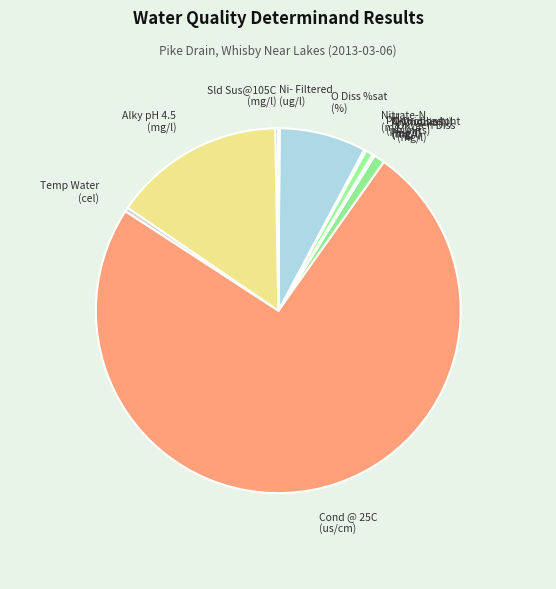

Is it true that Oxygen Diss (mg/l) is 1% of the pie?

True